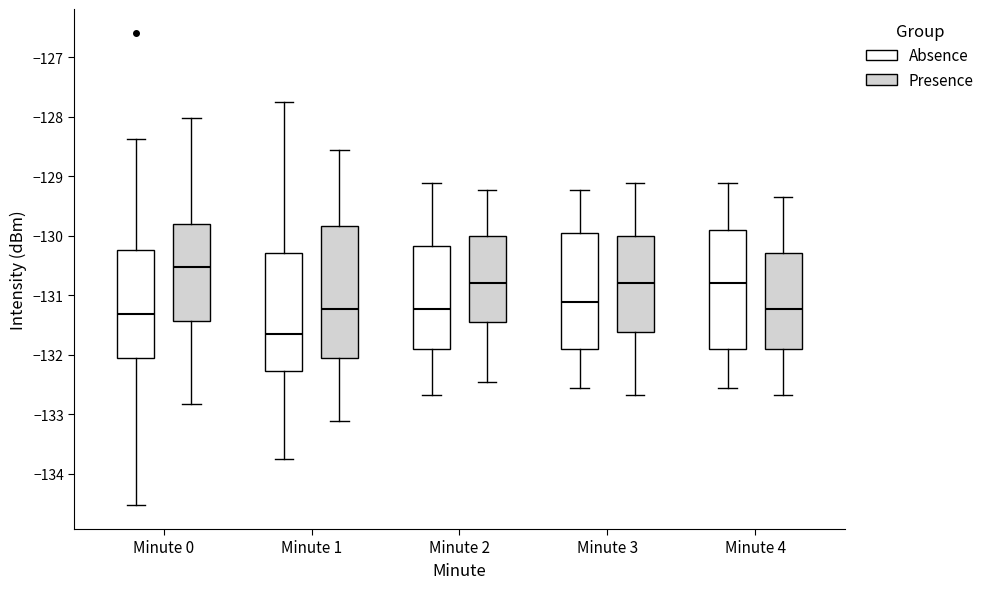

Which box has the lowest median line?

Minute 1 (Absence)